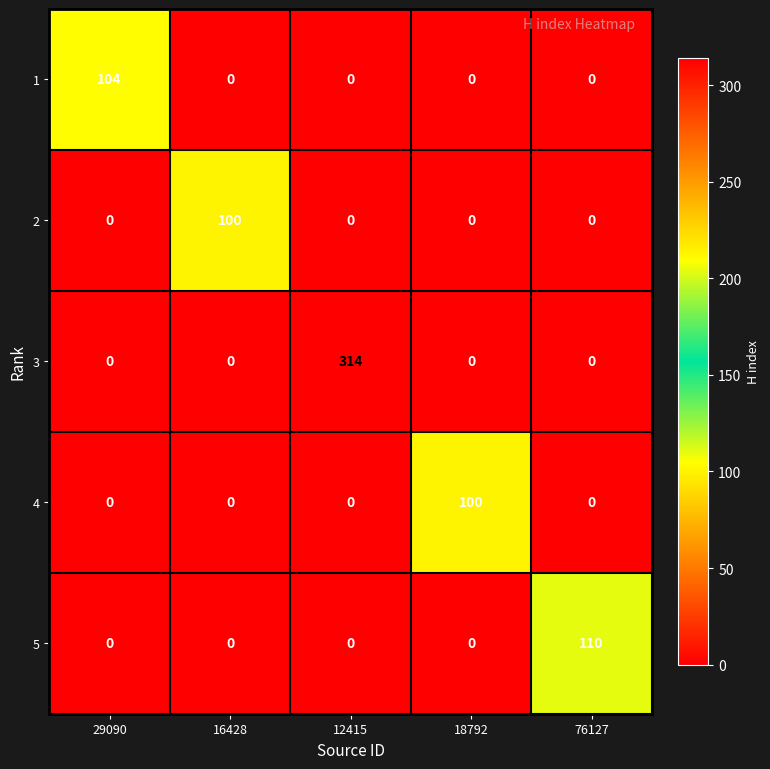

Which series has the widest spread of values?

3